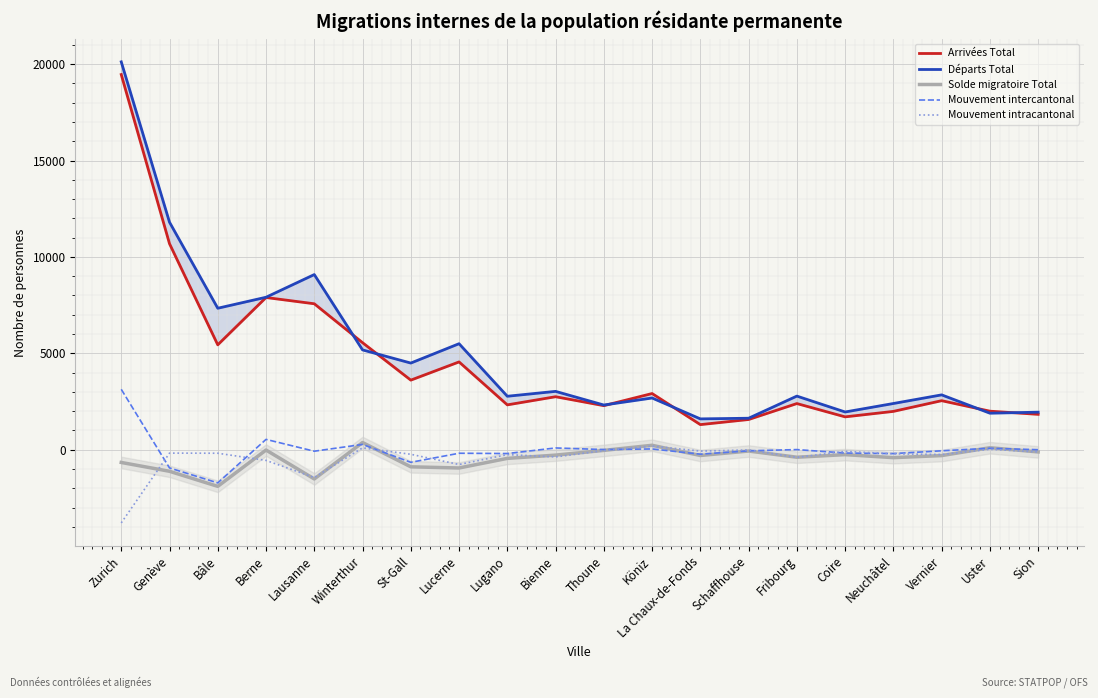

Reading left to right, what are all the values shown in this chart?

Arrivées Total: 19458	10685	5441	7895	7571	5553	3611	4555	2328	2750	2287	2916	1304	1569	2396	1706	1990	2545	2001	1837
Départs Total: 20116	11801	7339	7909	9085	5178	4496	5500	2775	3028	2320	2684	1601	1635	2783	1959	2399	2847	1896	1949
Solde migratoire Total: -658	-1116	-1898	-14	-1514	375	-885	-945	-447	-278	-33	232	-297	-66	-387	-253	-409	-302	105	-112
Mouvement intercantonal: 3135	-942	-1718	538	-75	276	-651	-181	-196	94	10	42	-228	-55	9	-169	-199	-54	79	2
Mouvement intracantonal: -3793	-174	-180	-552	-1439	99	-234	-764	-251	-372	-43	190	-69	-11	-396	-84	-210	-248	26	-114